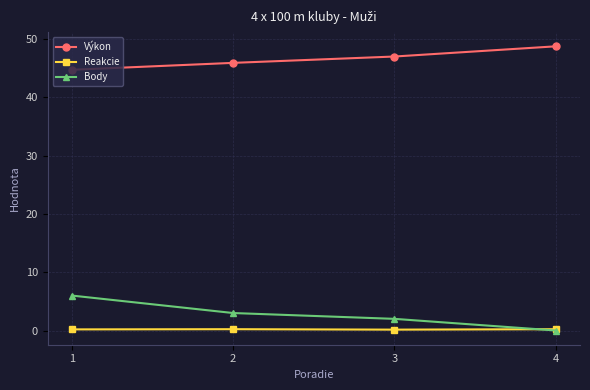

At which category is the sum across all series the highest?

1